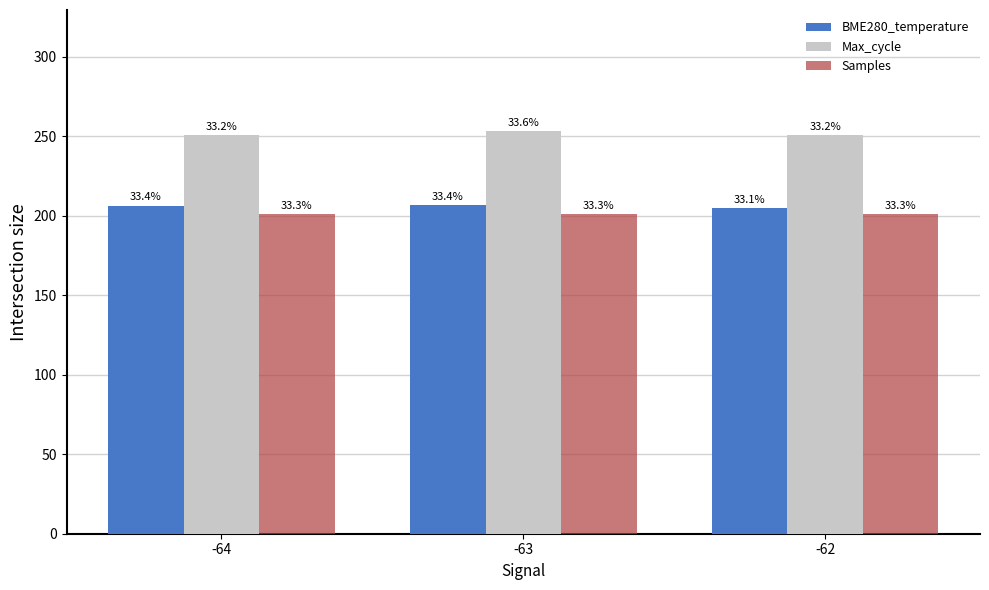

The value of Max_cycle at -64 is 250.5. True or false?

True